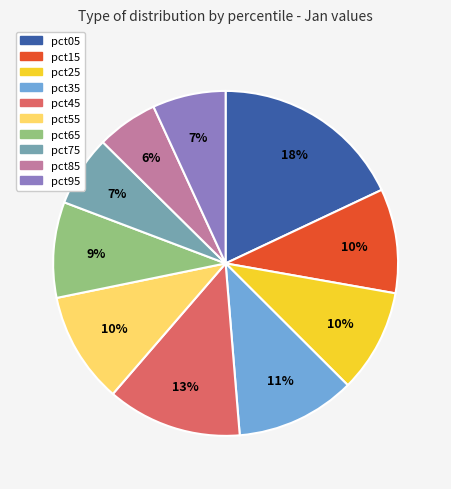

Does any single category account for the majority?

No